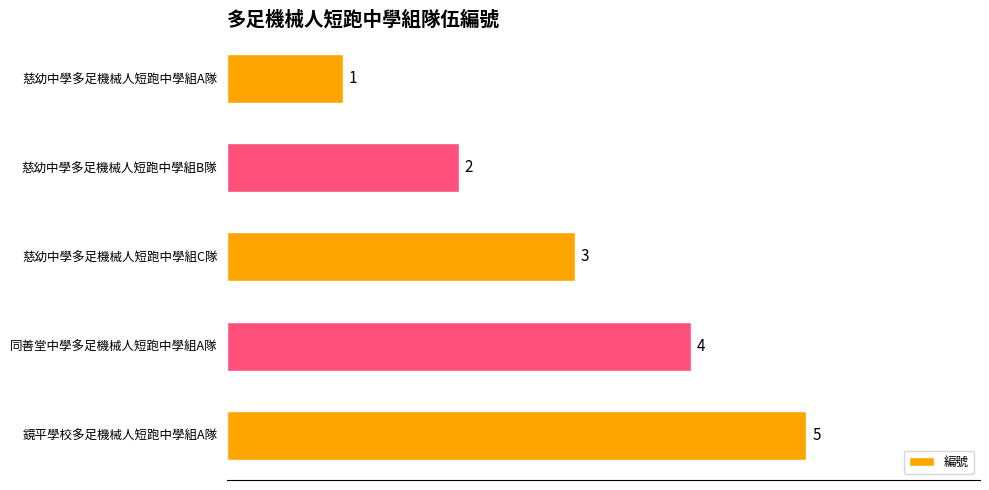

List the labels in order of value, smallest first.

慈幼中學多足機械人短跑中學組A隊, 慈幼中學多足機械人短跑中學組B隊, 慈幼中學多足機械人短跑中學組C隊, 同善堂中學多足機械人短跑中學組A隊, 鏡平學校多足機械人短跑中學組A隊